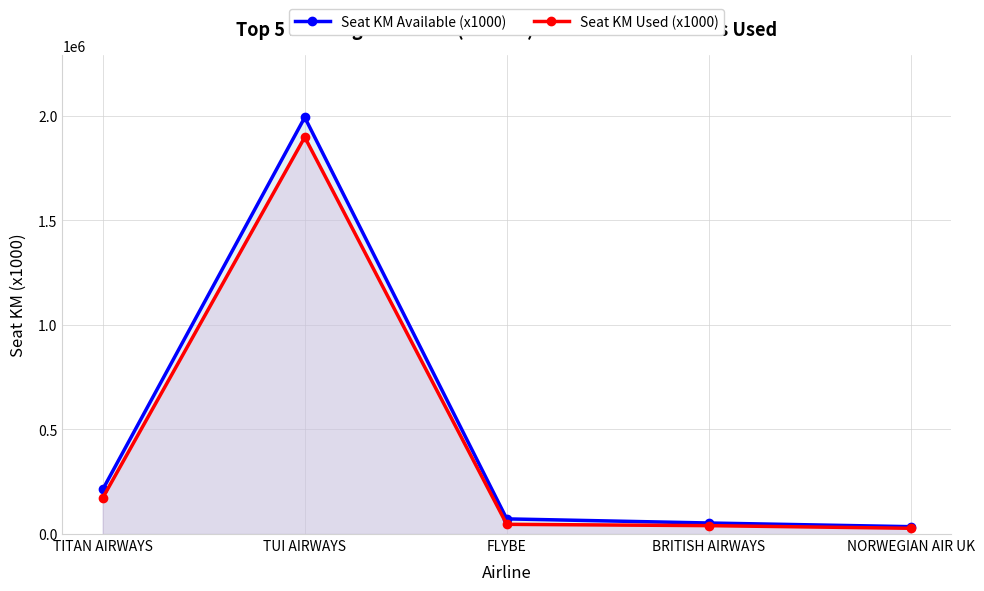

What is the label of the 2nd point from the left?

TUI AIRWAYS